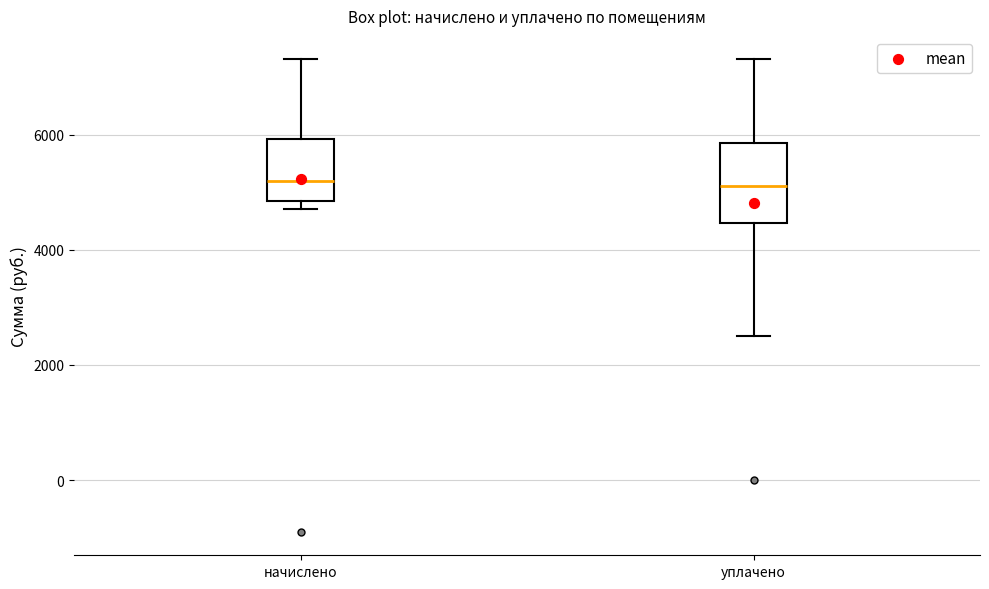

Where is the upper edge of the box for уплачено on the y-axis? The values are not printed on the chart, so give them approximately, as read against the axis.

5800